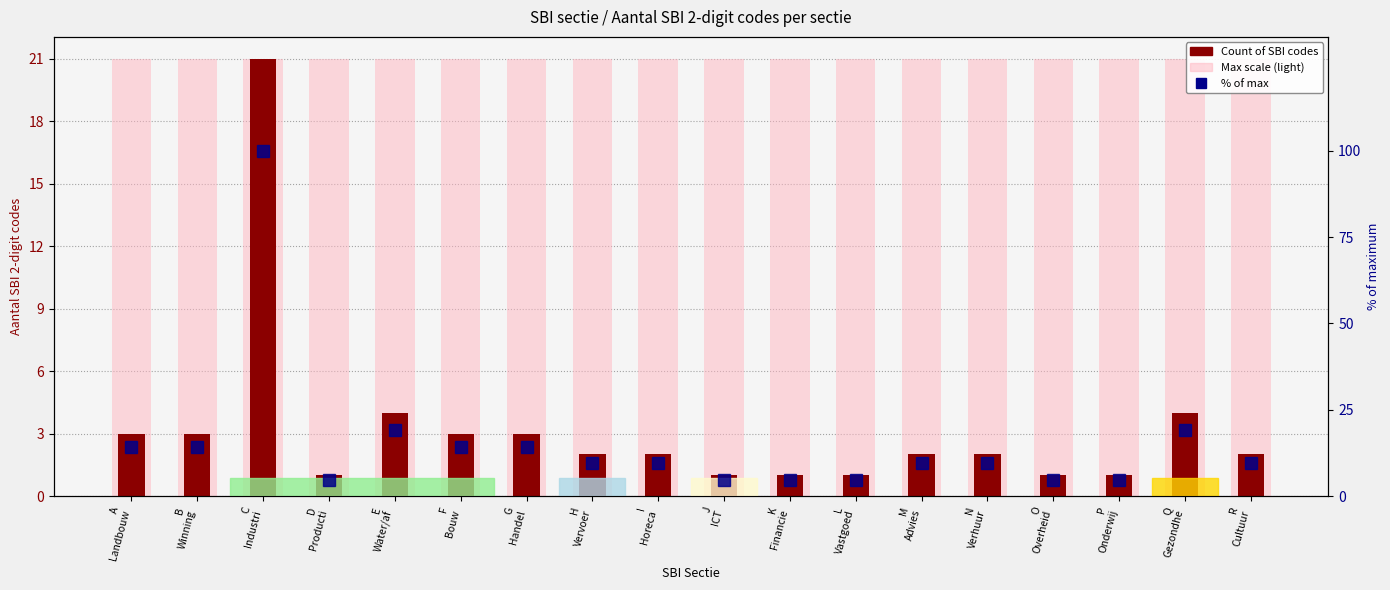

At how many categories does at least one series exceed 5?

18